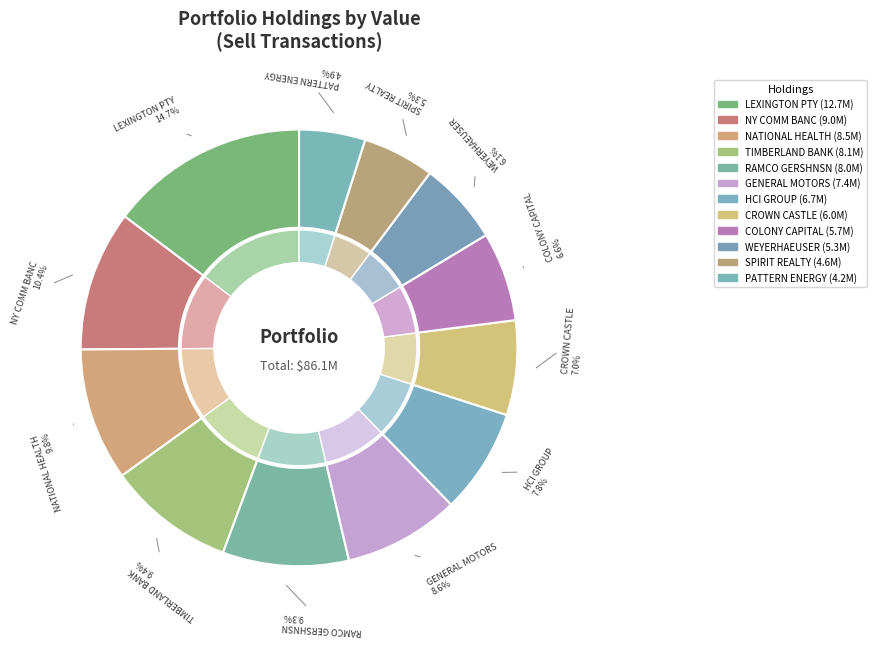

Between LEXINGTON PTY and WEYERHAEUSER, which is larger?

LEXINGTON PTY